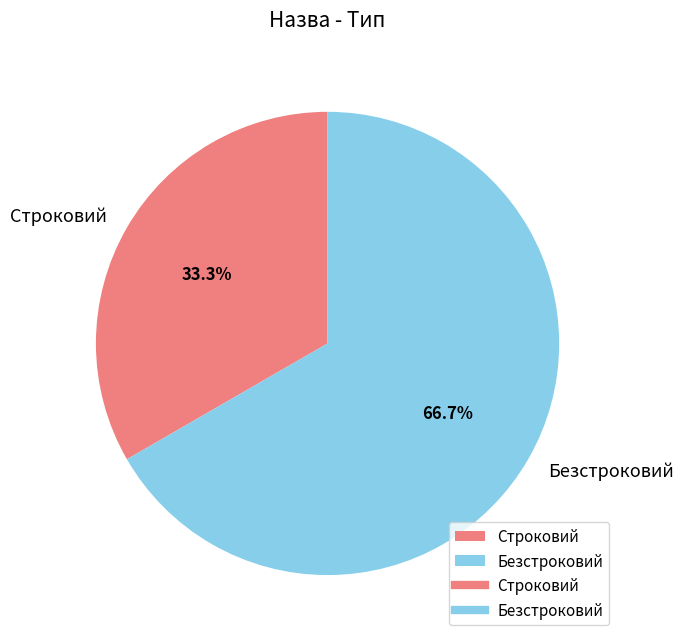

Rank the categories by value from highest to lowest.

Безстроковий, Строковий